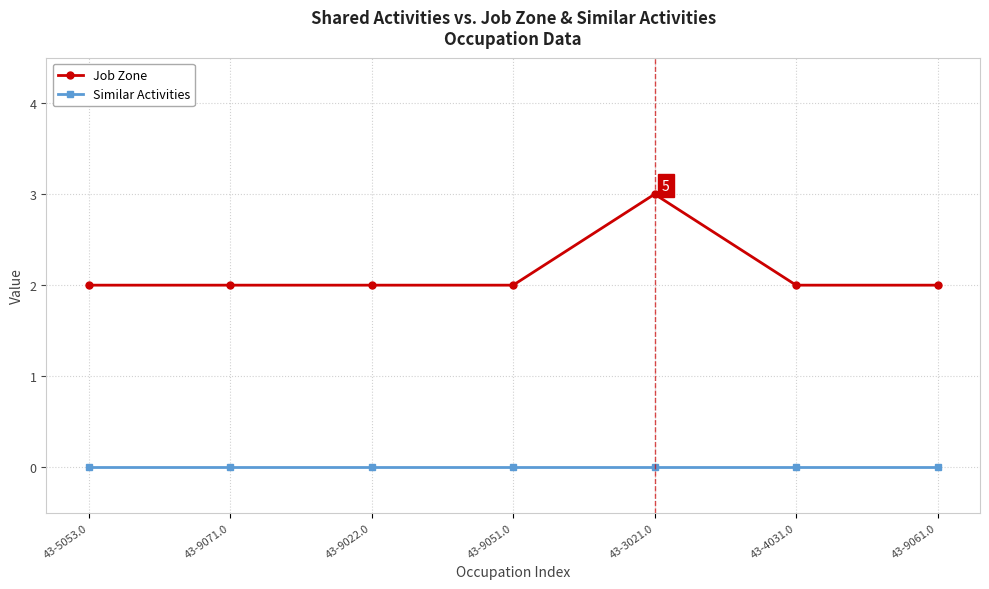

Reading left to right, list all the values displayed in this chart.

Job Zone: 2	2	2	2	3	2	2
Similar Activities: 0	0	0	0	0	0	0